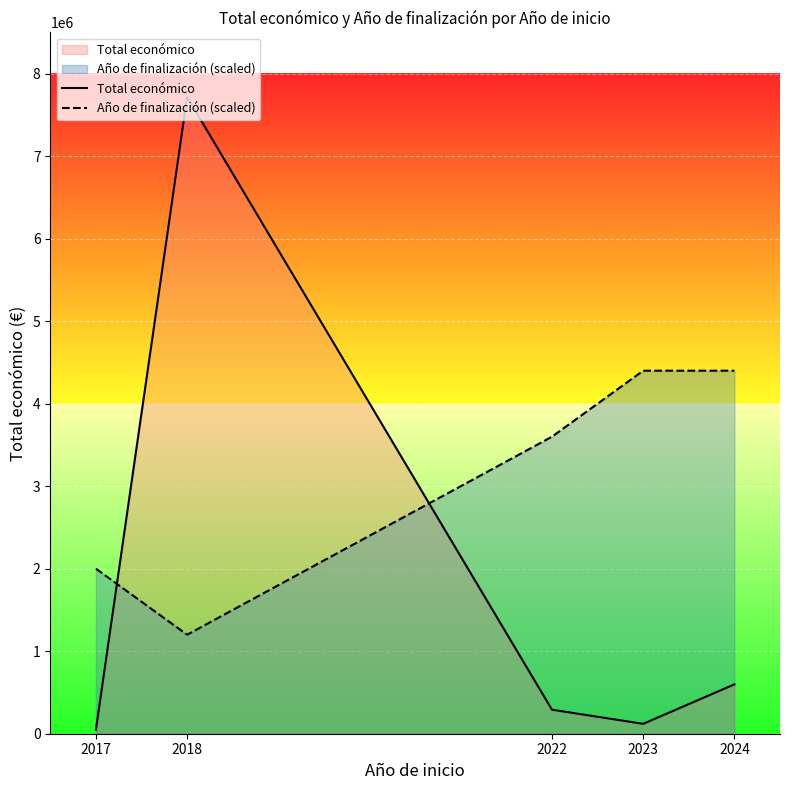

Reading left to right, list all the values displayed in this chart.

Total económico: 50000	7717171	290983	120000	598139
Año de finalización (scaled): 2000000	1200000	3600000	4400000	4400000